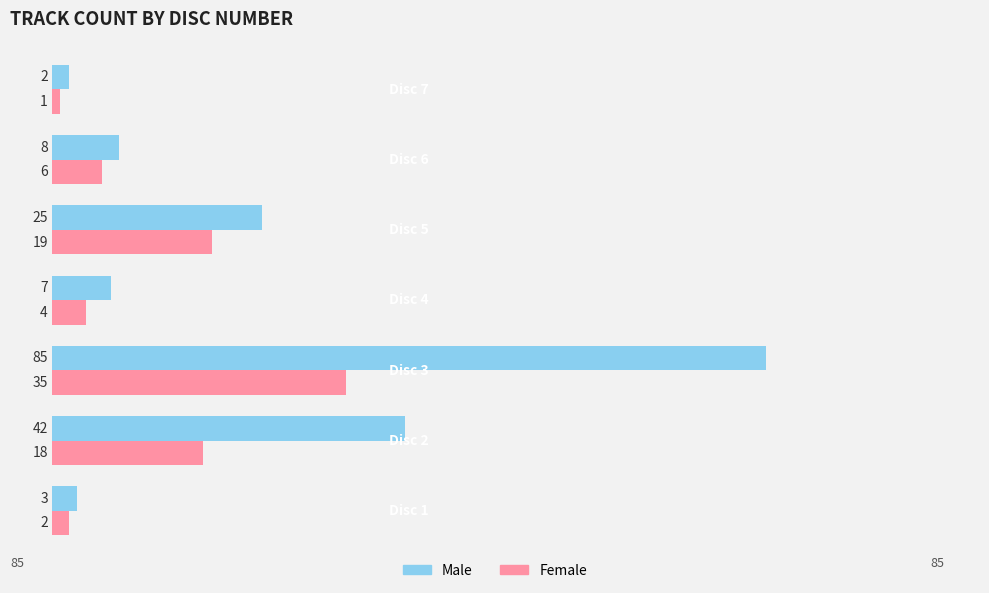

What is the difference between the second highest and minimum values in the Female series?

18